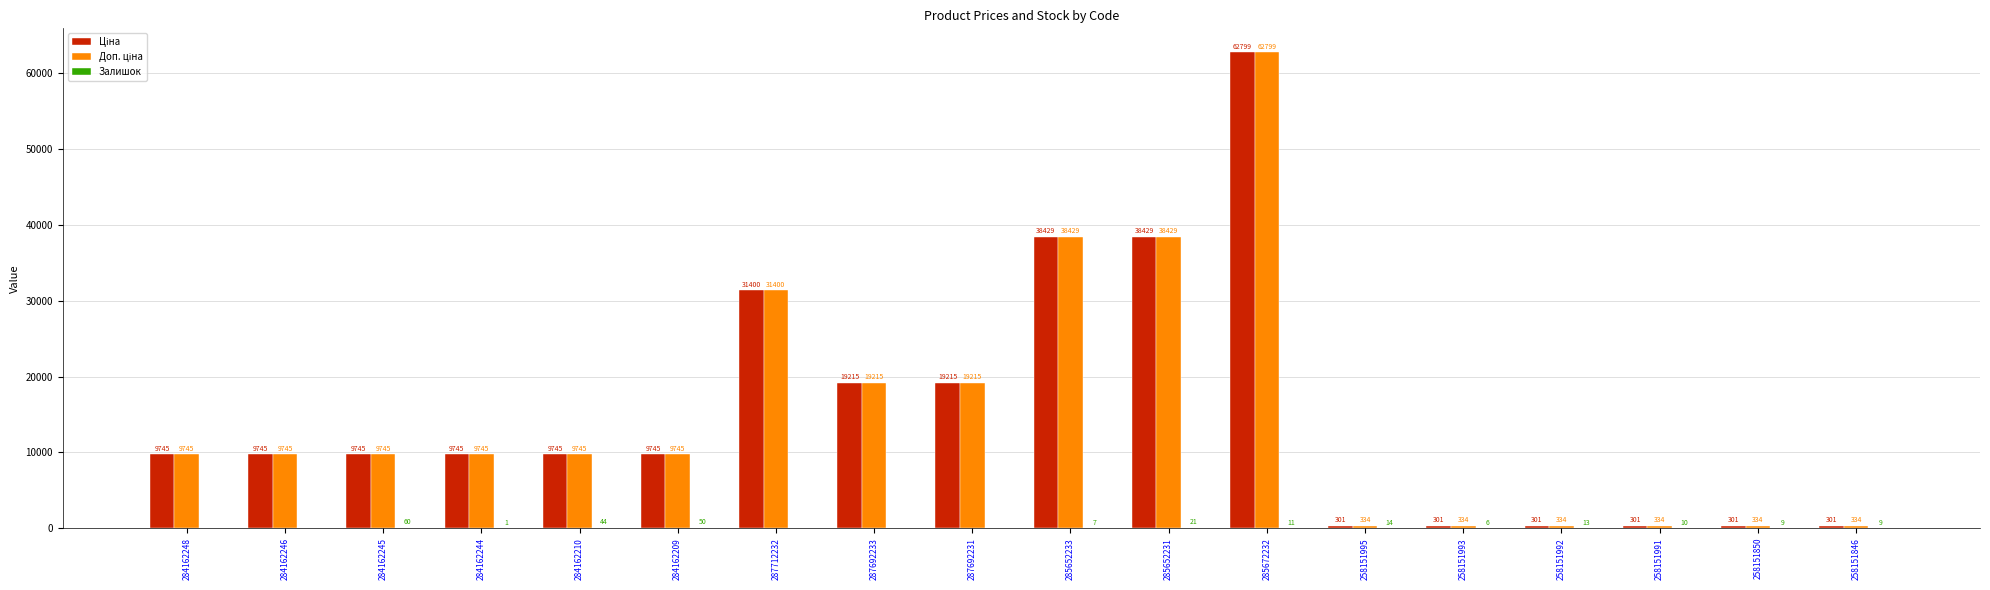

At which category is the sum across all series the highest?

285672232